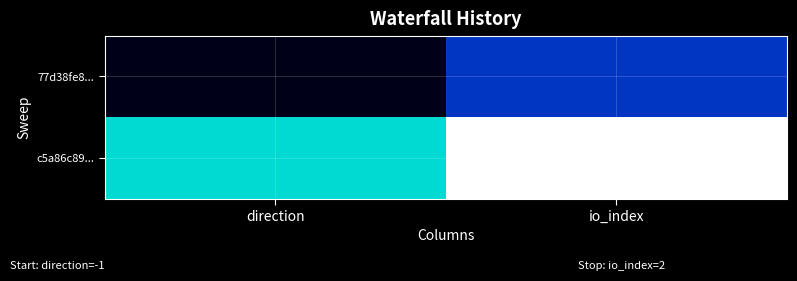

Reading right to left, transcribe all the data shown in this chart.

77d38fe8...: io_index=0	direction=-1
c5a86c89...: io_index=2	direction=1